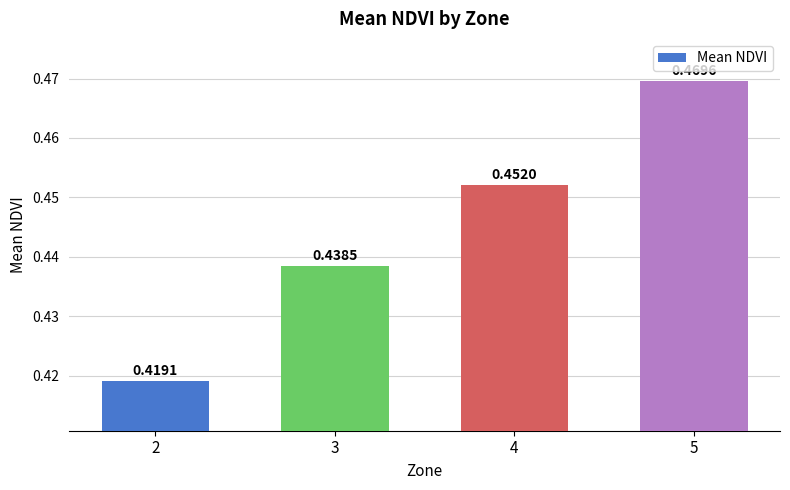

Rank the categories by value from lowest to highest.

2, 3, 4, 5